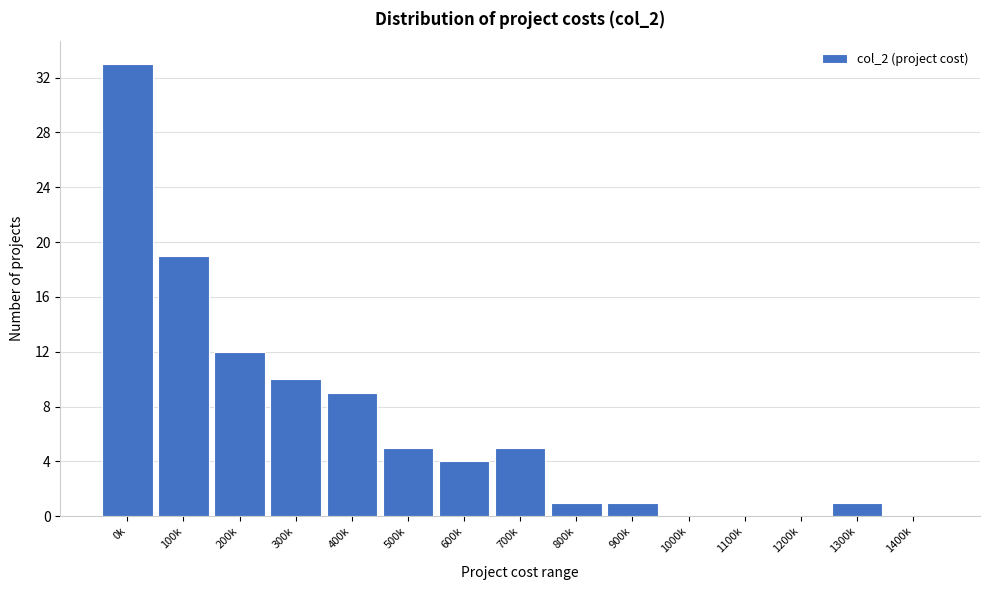

Reading left to right, transcribe all the data shown in this chart.

0k=33	100k=19	200k=12	300k=10	400k=9	500k=5	600k=4	700k=5	800k=1	900k=1	1000k=0	1100k=0	1200k=0	1300k=1	1400k=0